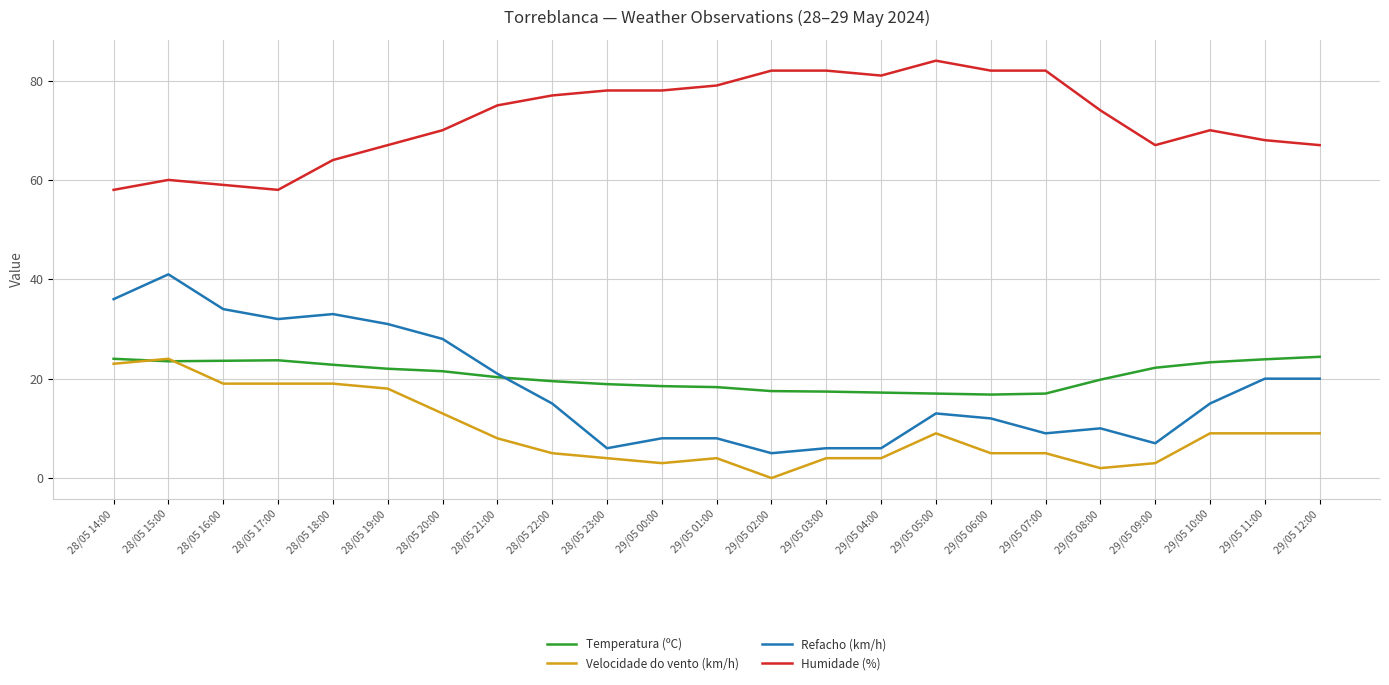

What is the maximum value shown in the chart?

84.0